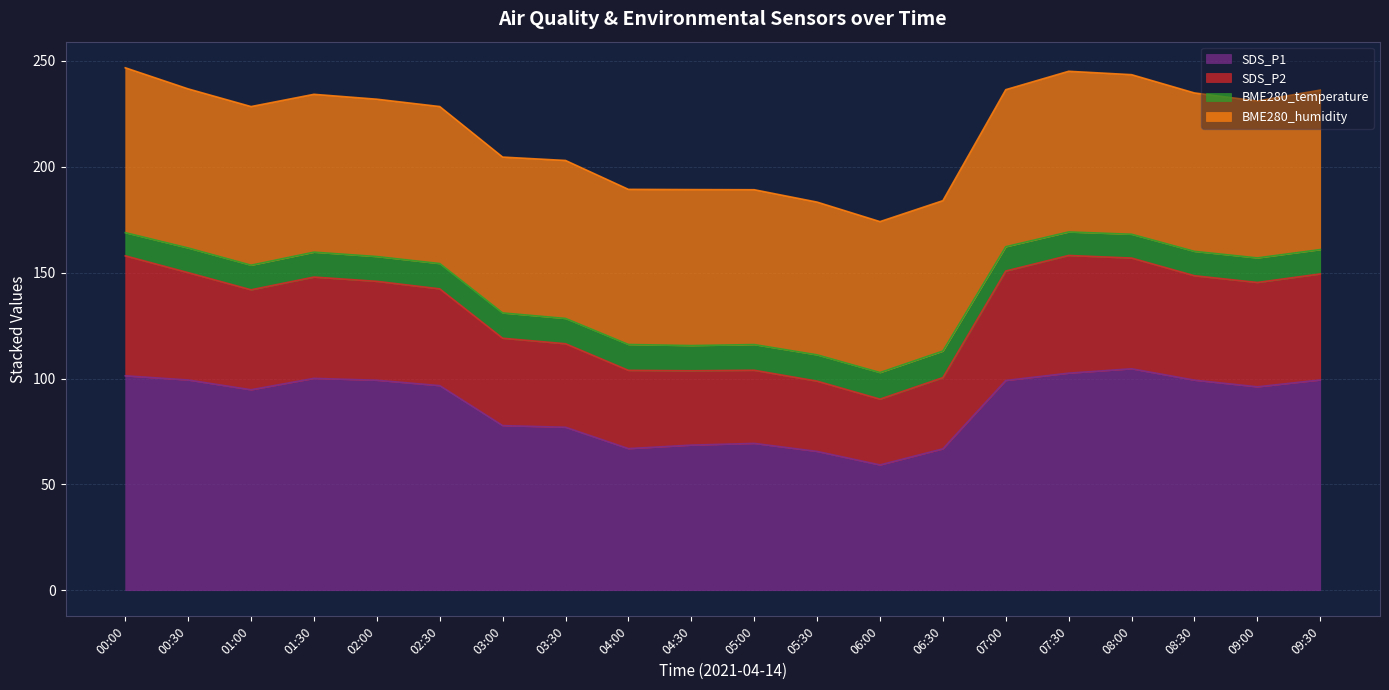

True or false: SDS_P1 has a value of 94.2 at 06:30.

False